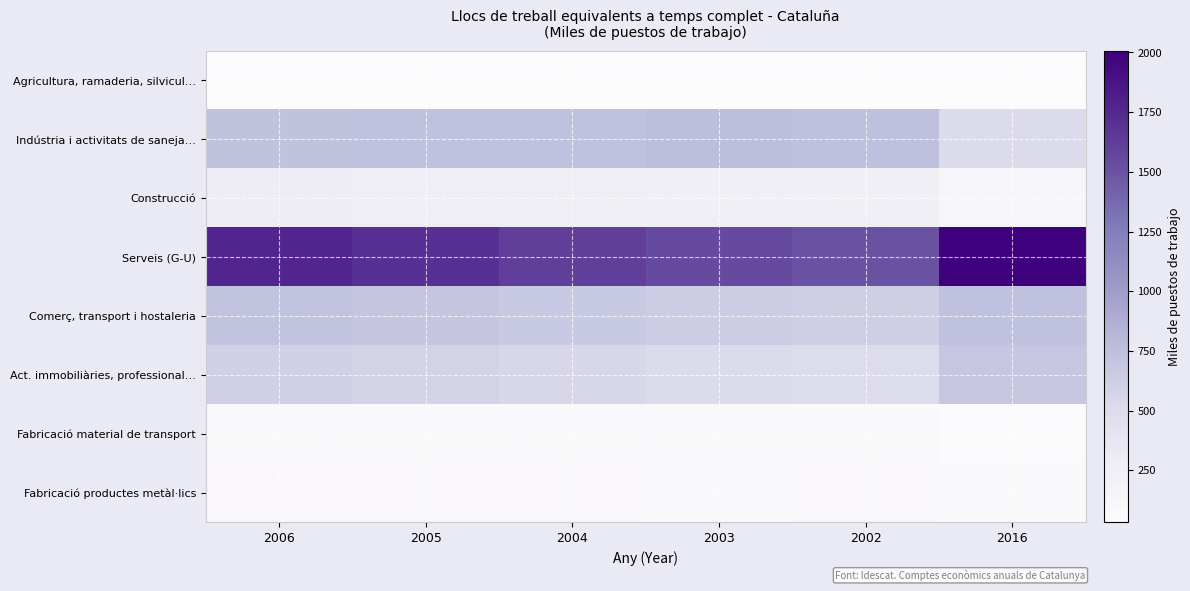

Which has a higher value, 2006 or 2003?

2006